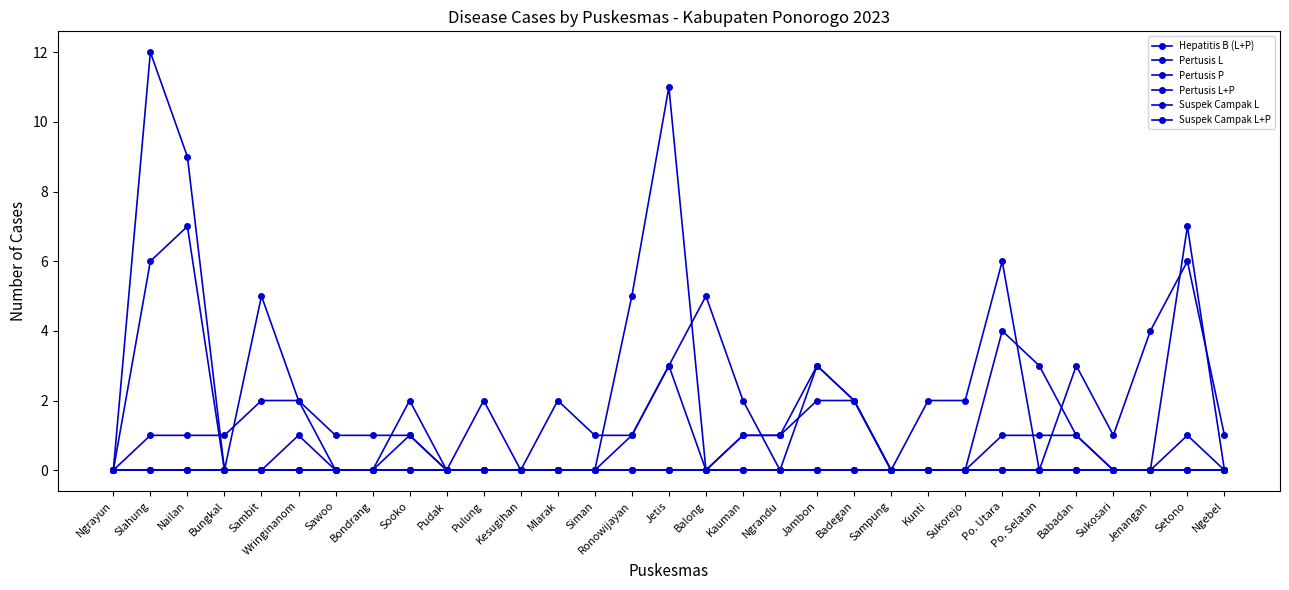

Is this an area chart (filled region under the line)?

No